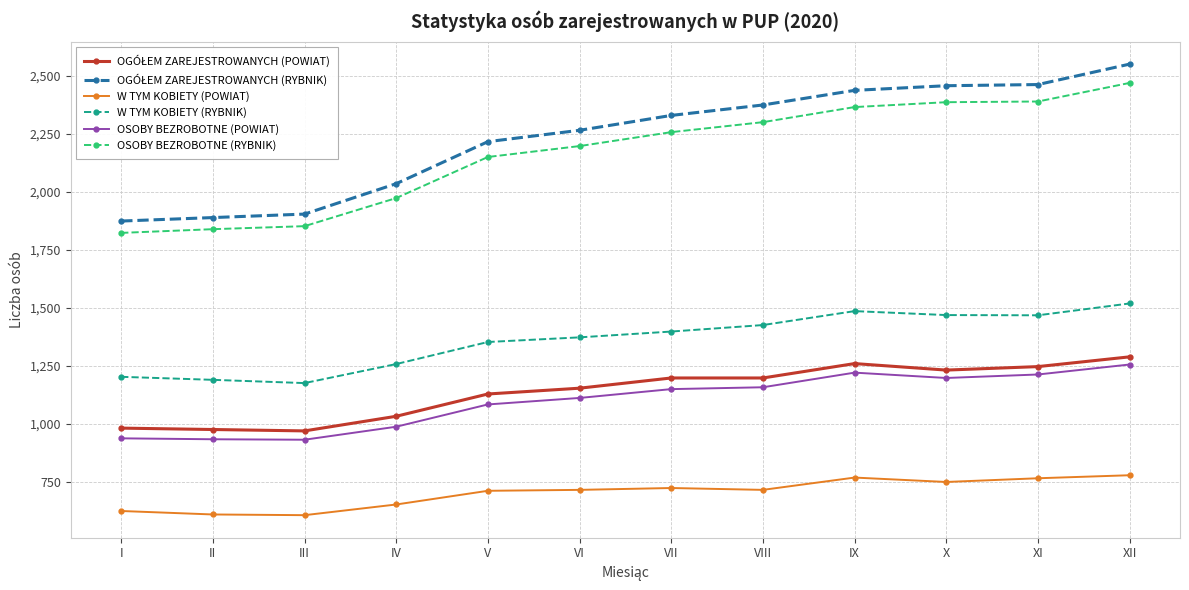

What is the spread (max minus min) of values at II?

1279